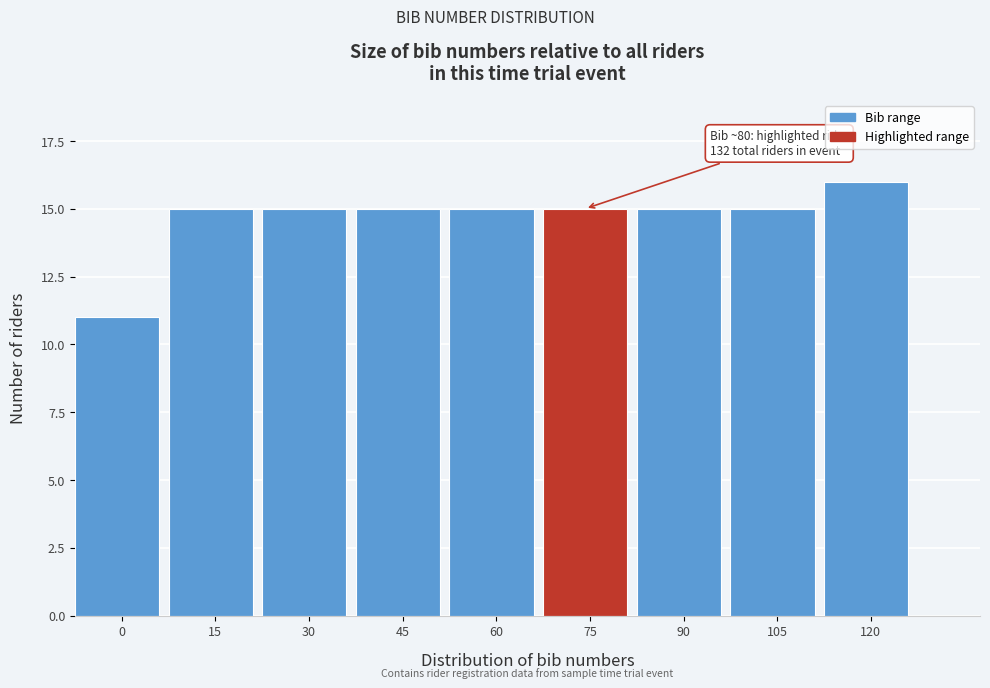

Reading left to right, extract all data points from this chart.

11	15	15	15	15	15	15	15	16